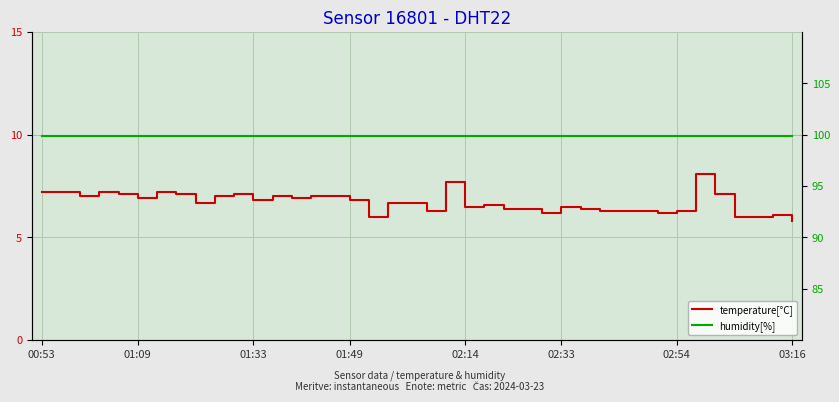

List the series in order of their overall mean, lowest first.

temperature[°C], humidity[%]